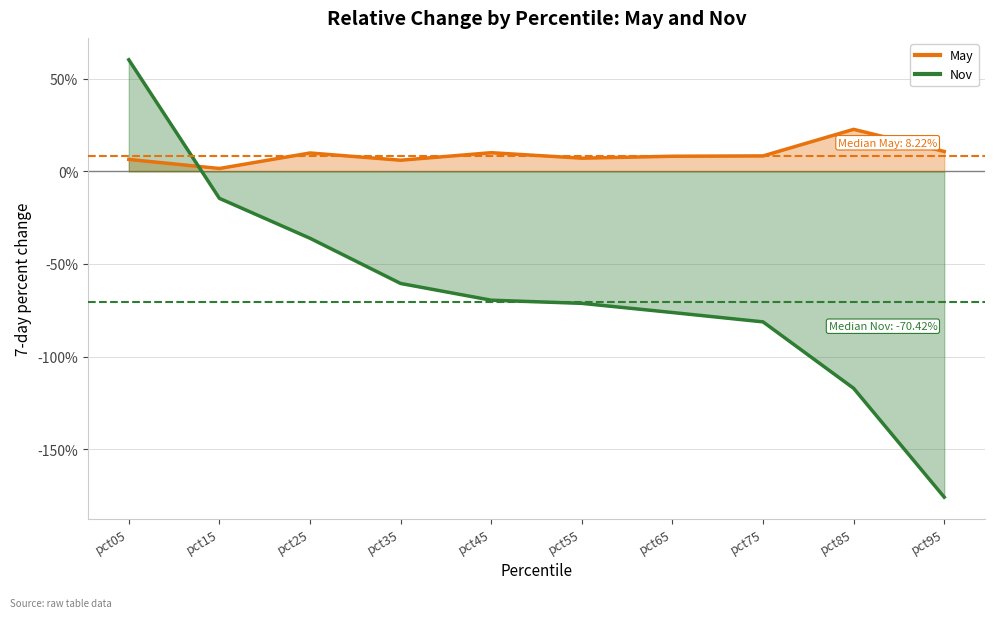

What is the value of the May point at the 5th from the left?

0.1